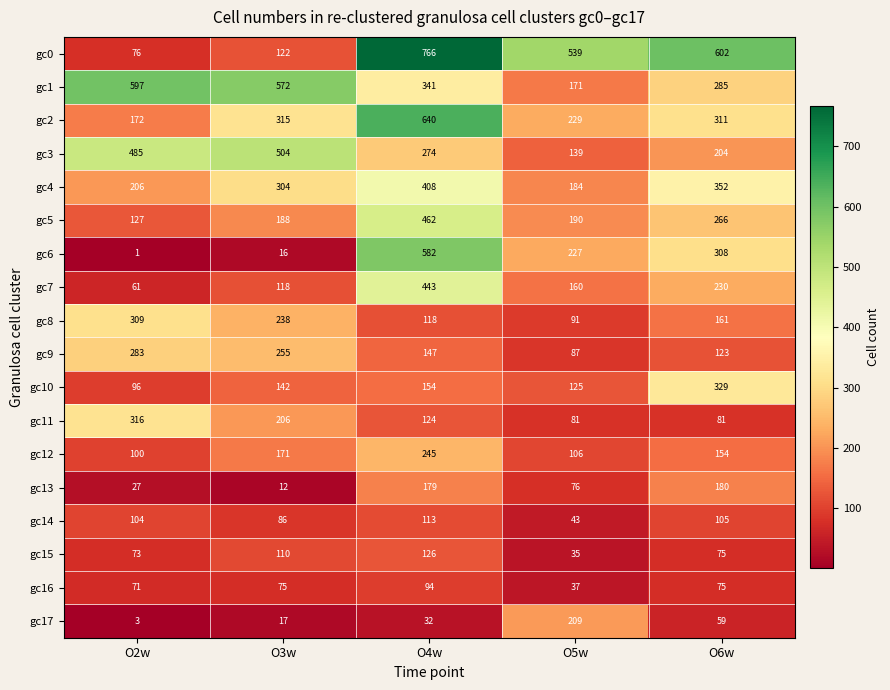

What is the difference between the maximum and minimum values in the gc15 series?

91